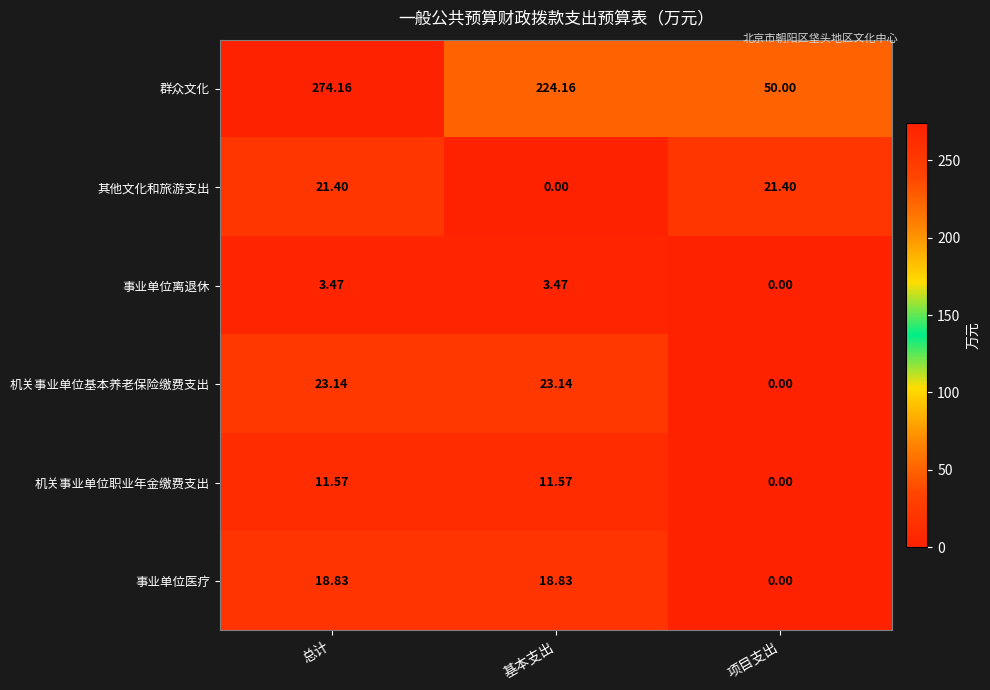

List the series in order of their peak value, lowest first.

事业单位离退休, 机关事业单位职业年金缴费支出, 事业单位医疗, 其他文化和旅游支出, 机关事业单位基本养老保险缴费支出, 群众文化